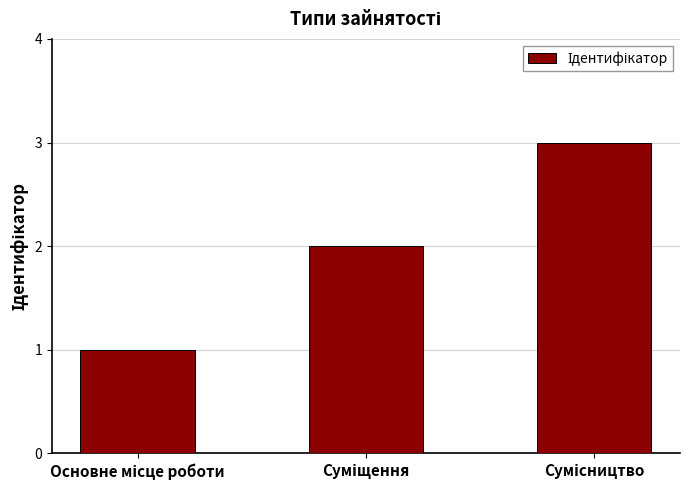

How many values are between 1 and 3?

3